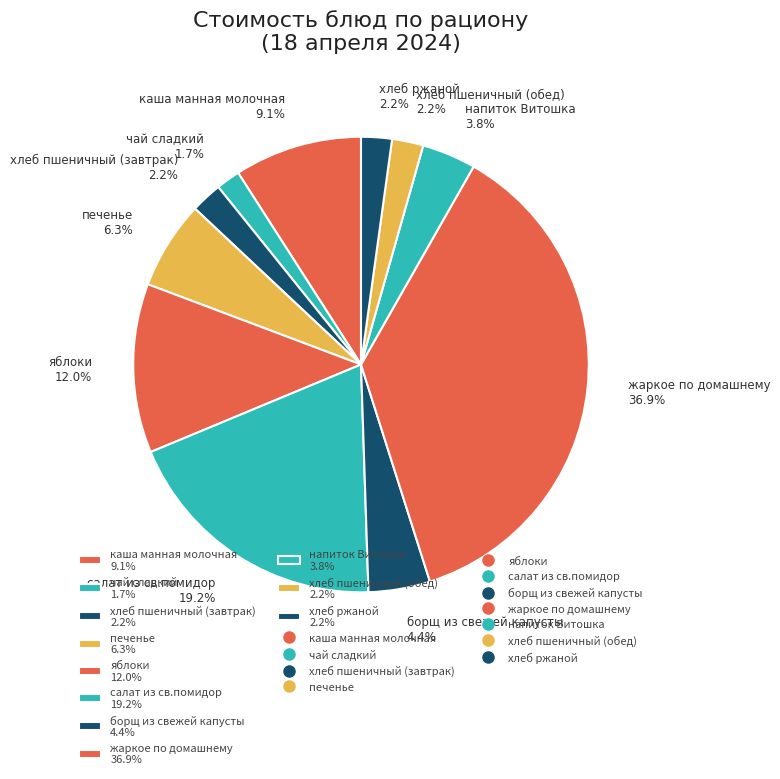

To the nearest percent, what is the difference between the жаркое по домашнему and печенье slice percentages?

31%